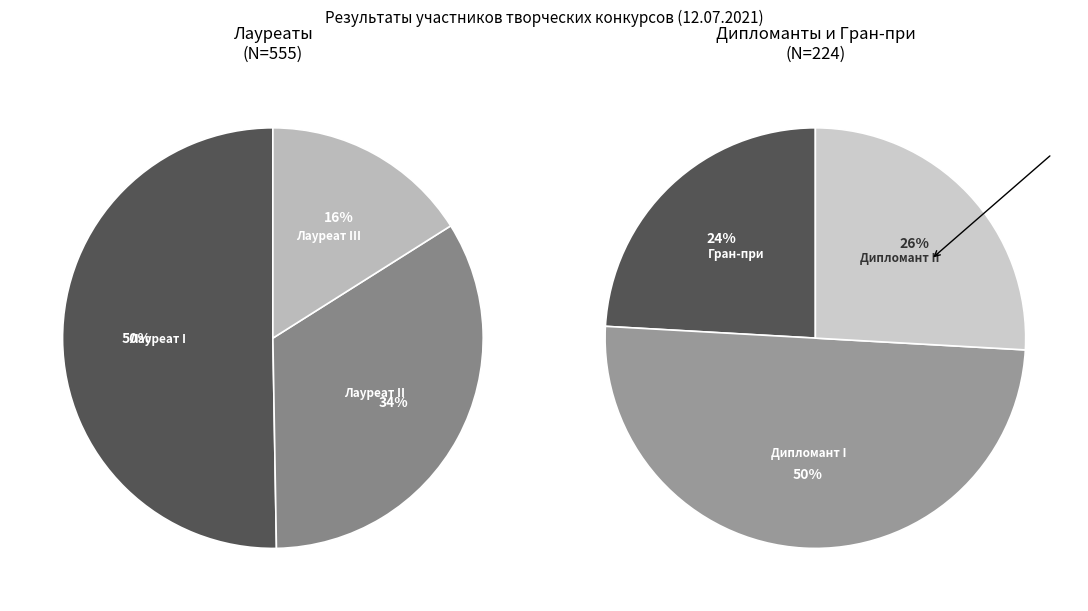

Is Дипломант II степени the majority of the pie?

No